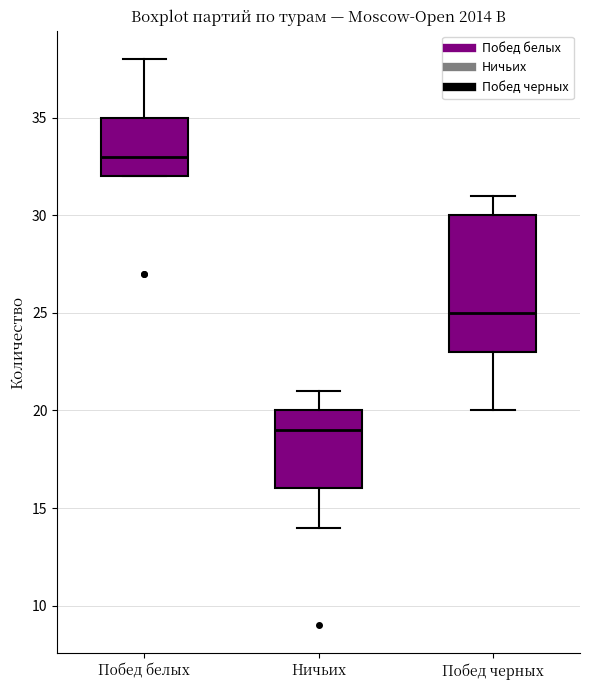

Where is the lower edge of the box for Побед черных on the y-axis? The values are not printed on the chart, so give them approximately, as read against the axis.

23